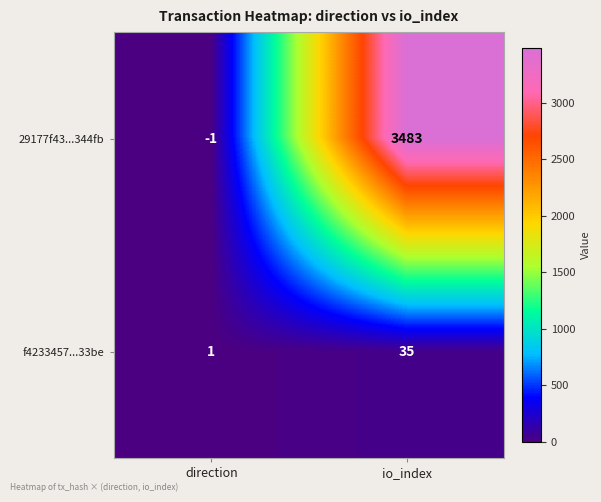

At how many categories does at least one series exceed 1170?

1